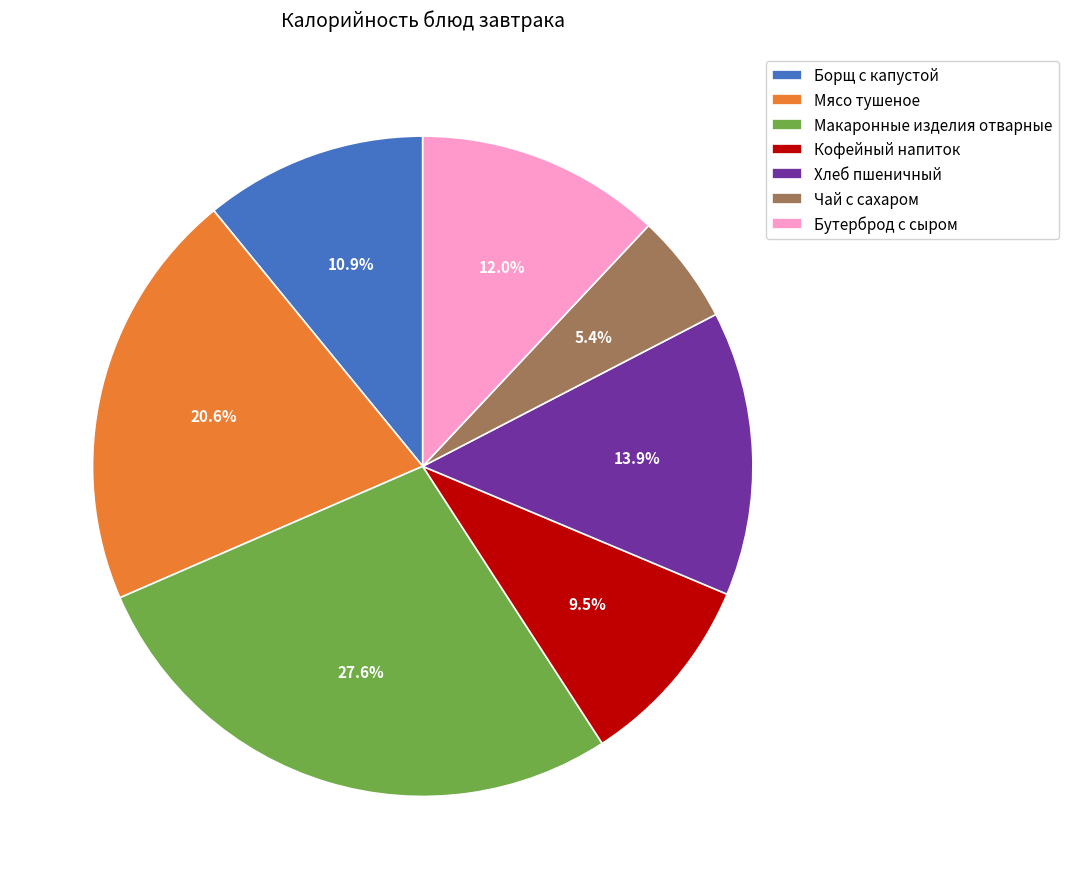

To the nearest percent, what portion does Макаронные изделия отварные represent?

28%